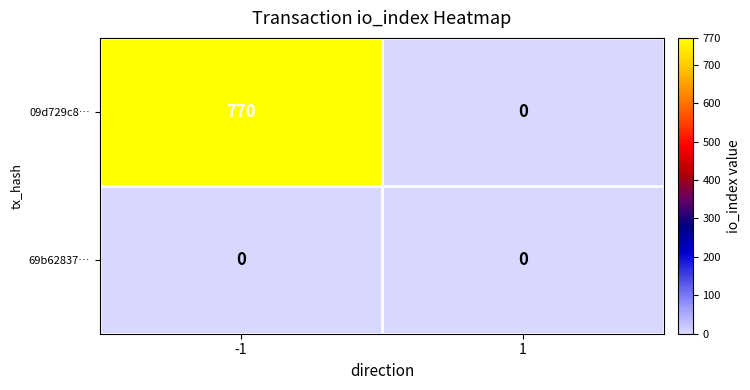

Which series has the widest spread of values?

09d729c8…